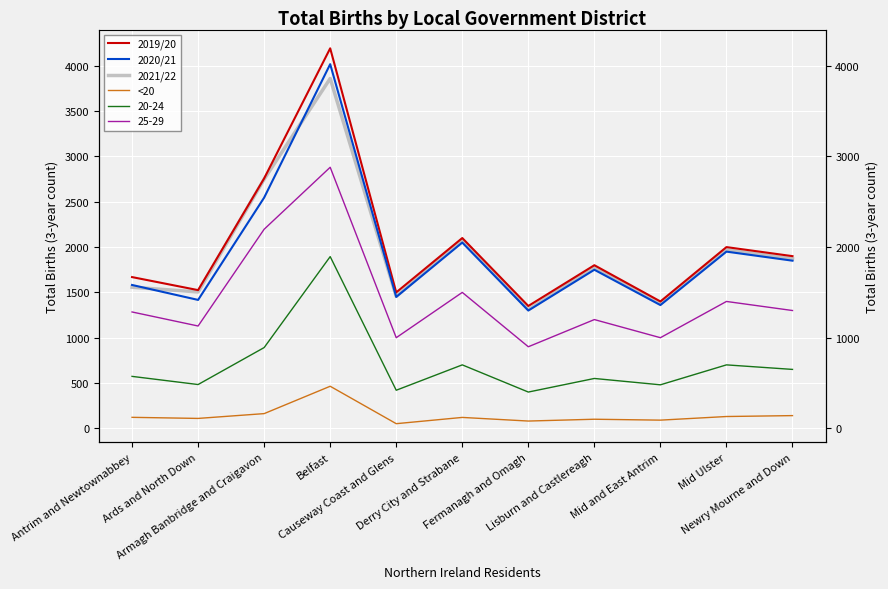

What is the difference between the 2019/20 values at Ards and North Down and Armagh Banbridge and Craigavon?

1233